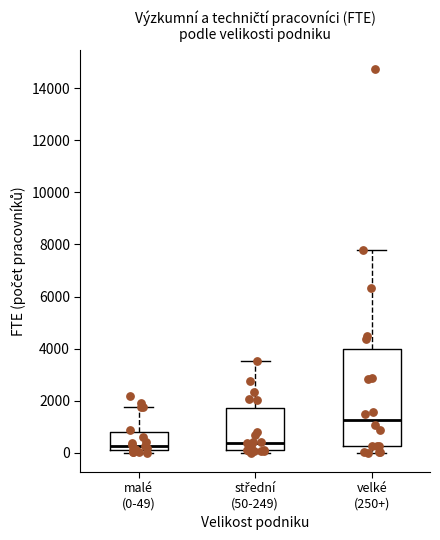

Reading left to right, transcribe this box plot: for each box, give where its median line is, the range the box spans, and where its two whiskers end, as read against the y-axis. The values are not printed on the chart, so give them approximately, as read against the axis.

malé (0-49): median 200, box 0 to 800, whiskers 0 (just below the box's lower edge) to 1800
střední (50-249): median 400, box 0 to 1800, whiskers 0 (just below the box's lower edge) to 3600
velké (250+): median 1200, box 200 to 4000, whiskers 0 to 7800